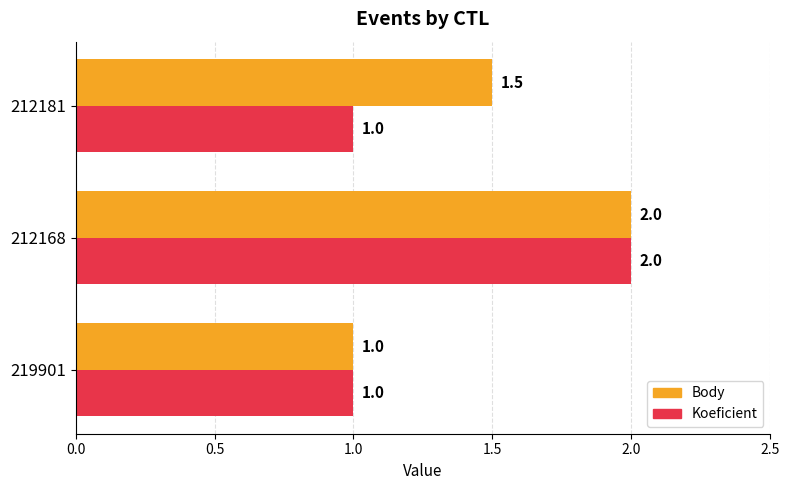

Between 212168 and 212181, which series saw the biggest shift?

Koeficient